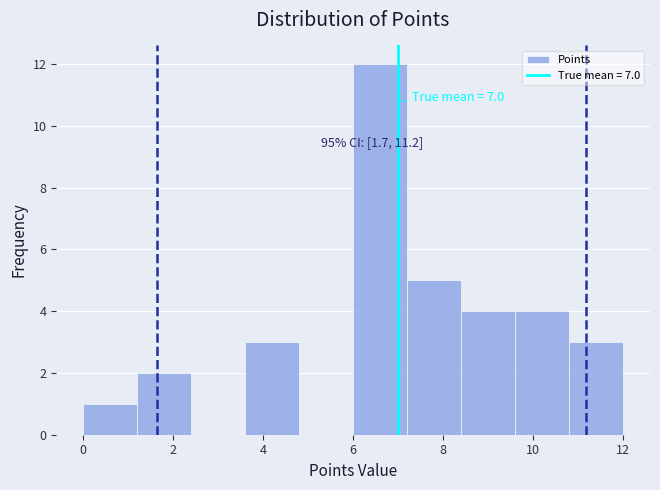

Over which range of the x-axis is the bar tallest?

6.0 to 7.2